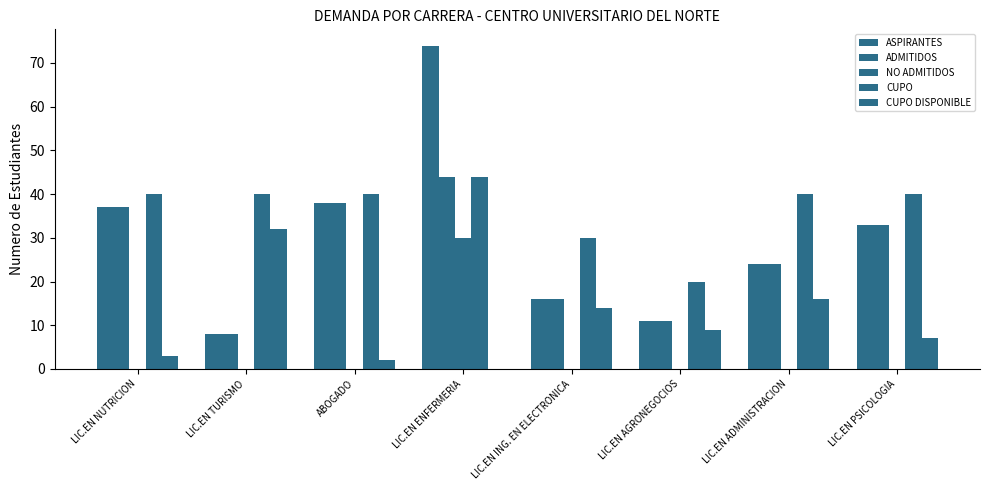

Reading left to right, extract all data points from this chart.

ASPIRANTES: 37	8	38	74	16	11	24	33
ADMITIDOS: 37	8	38	44	16	11	24	33
NO ADMITIDOS: 0	0	0	30	0	0	0	0
CUPO: 40	40	40	44	30	20	40	40
CUPO DISPONIBLE: 3	32	2	0	14	9	16	7